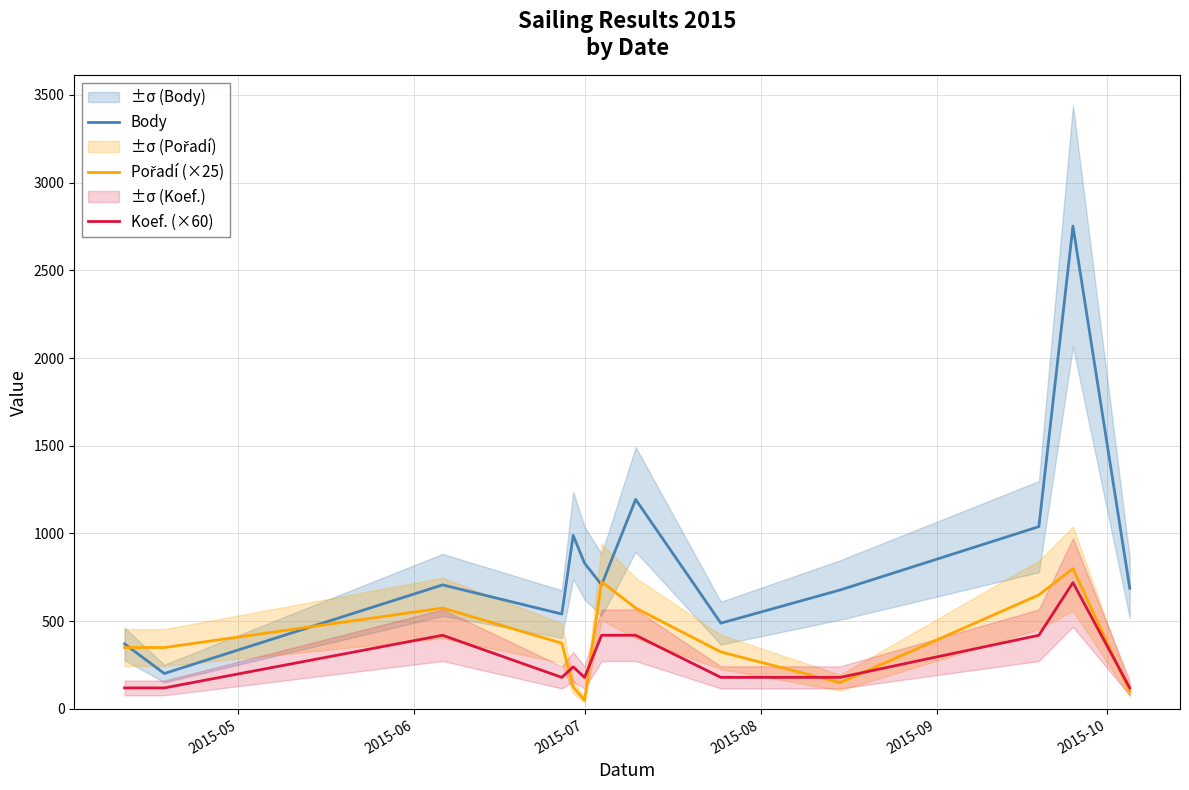

What are all the series names shown in the legend?

Body, Pořadí (×25), Koef. (×60)